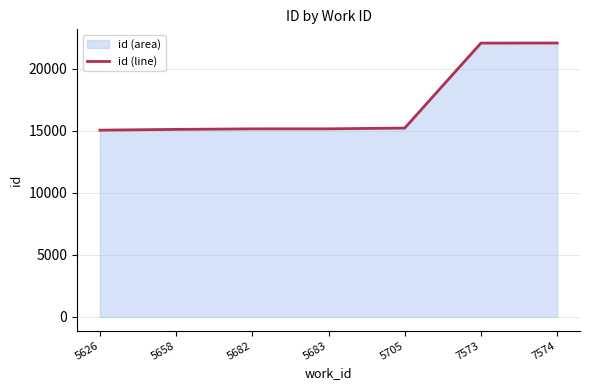

At which label is the value closest to 18562?

5705